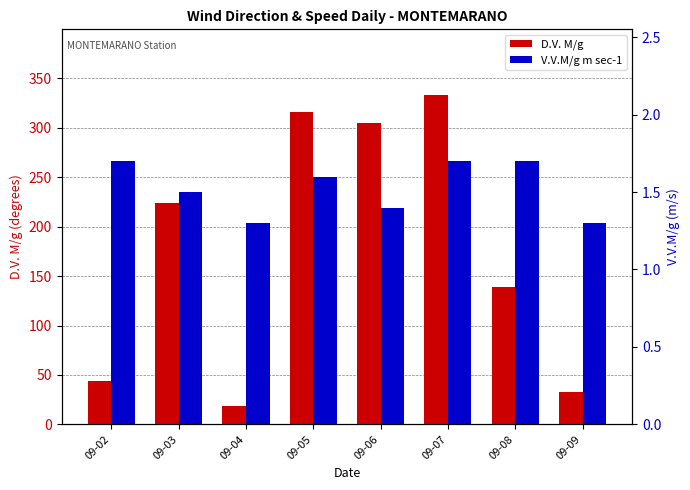

How many bars are there in each group?

2